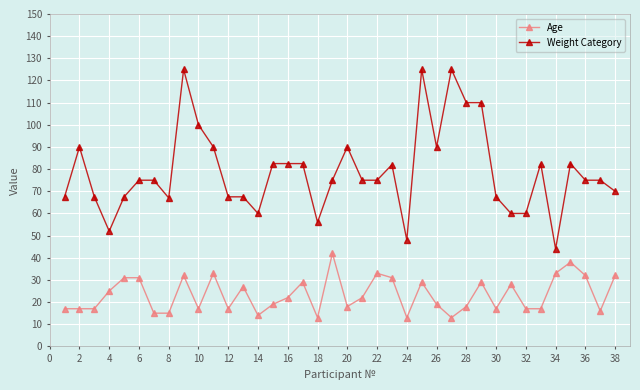

What is the value of the Age point at the 23rd from the left?

31.0